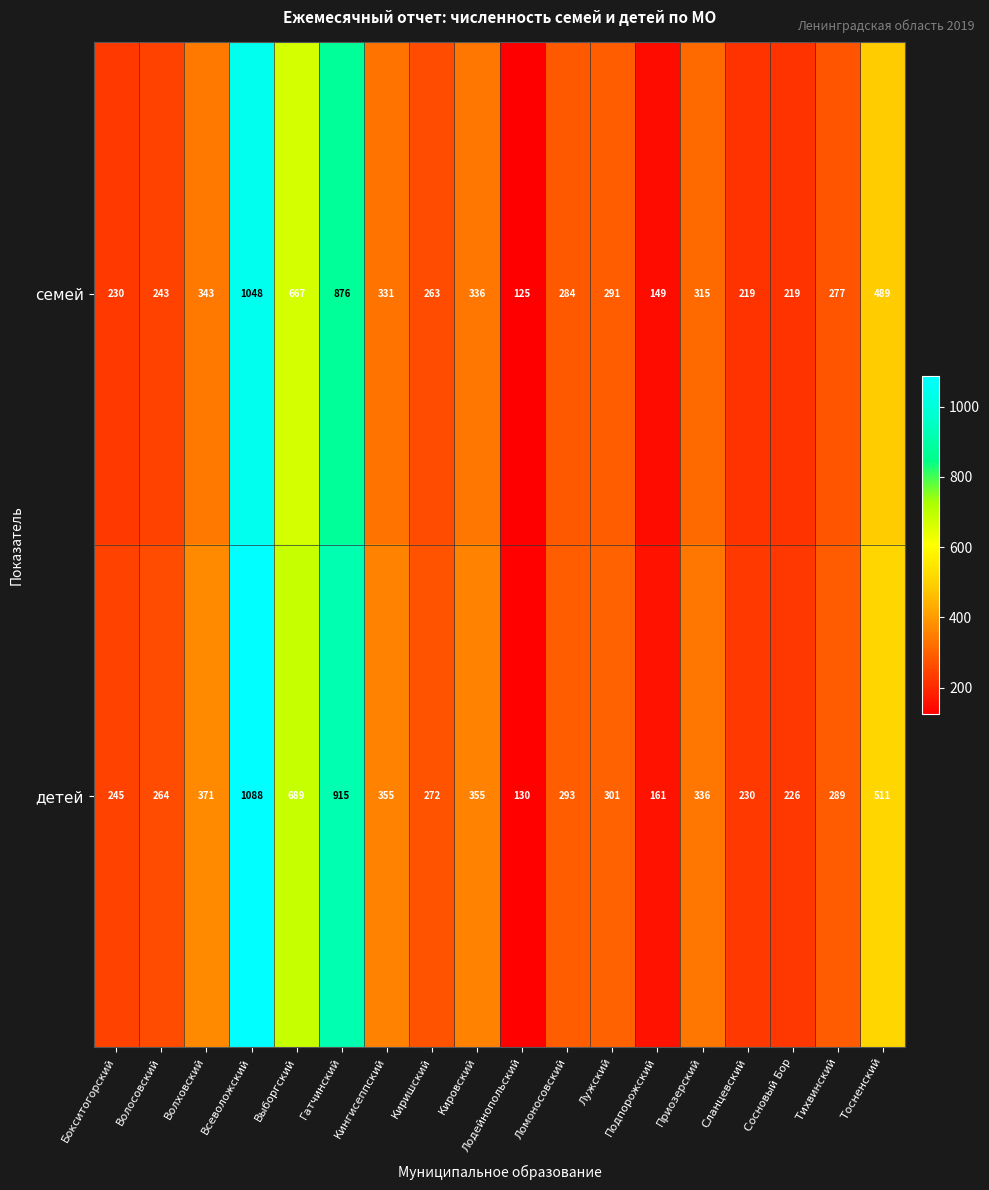

Is it true that семей equals 1298 at Гатчинский?

False